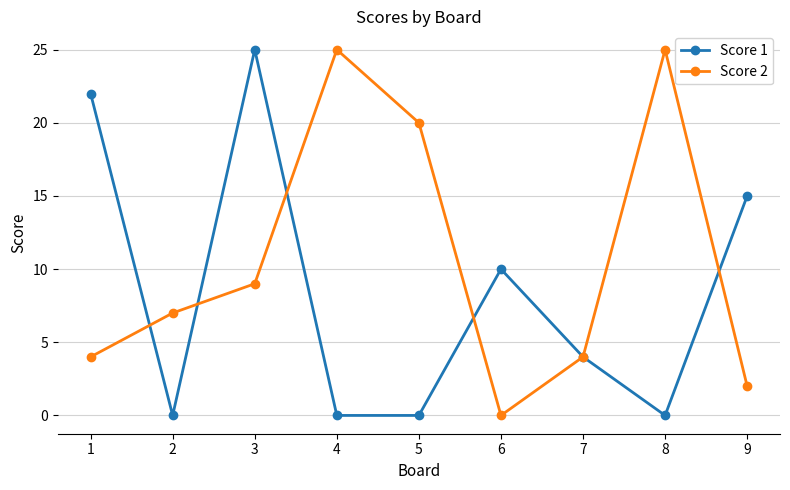

How many categories are shown in the chart?

9